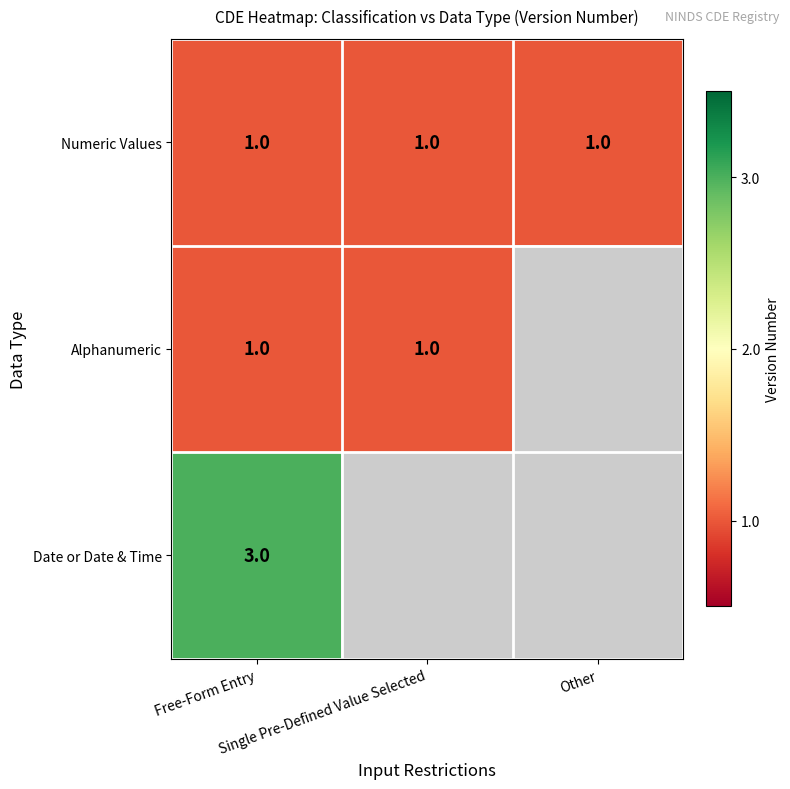

Rank the series by their maximum value, from highest to lowest.

Date or Date & Time, Numeric Values, Alphanumeric